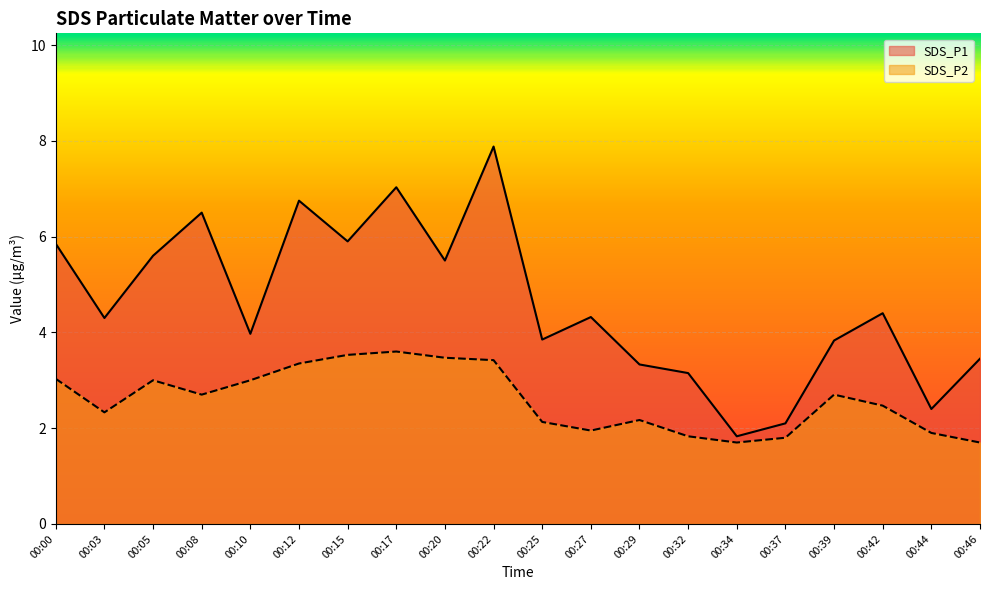

True or false: SDS_P1 has a value of 3.8 at 00:22.

False